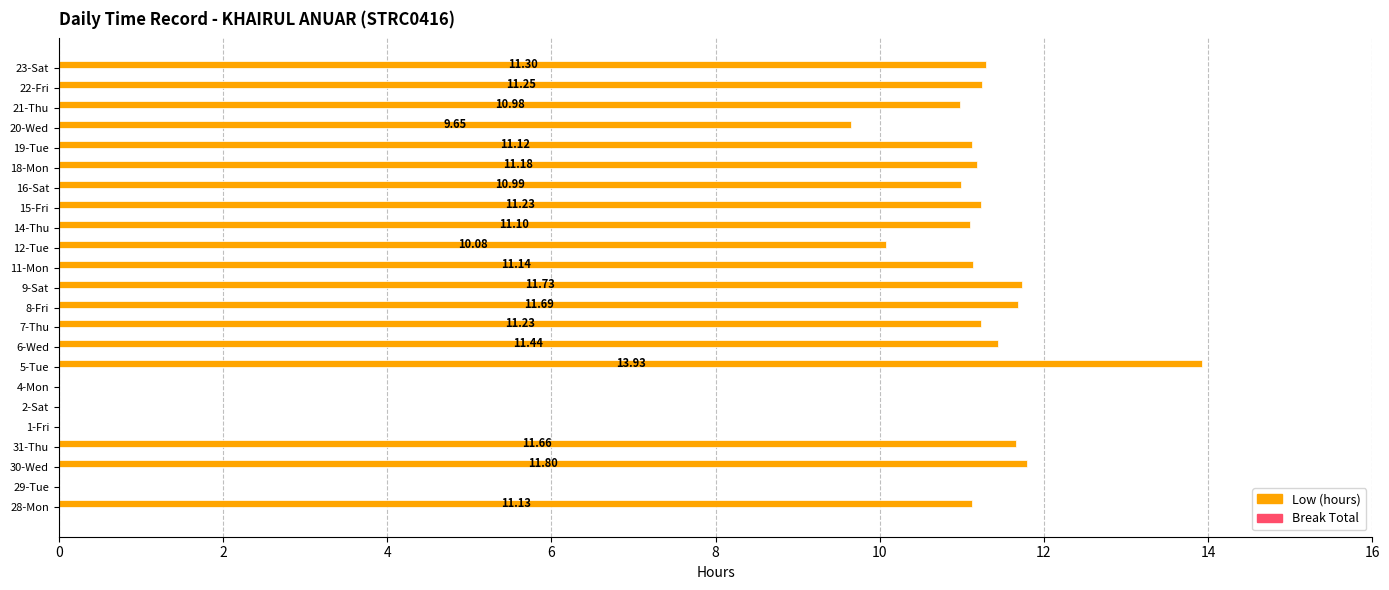

What is the greatest value displayed?

13.9